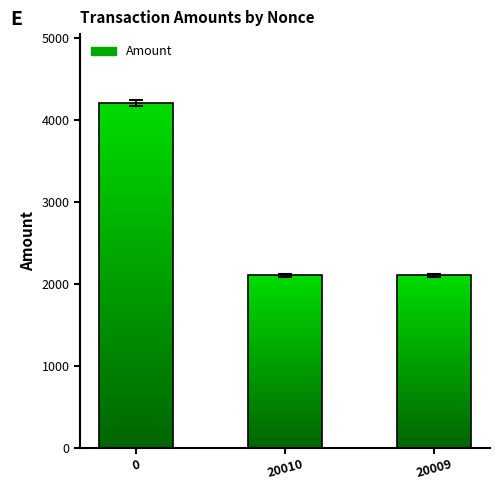

Is it true that the value at 20009 is 2885.4?

False